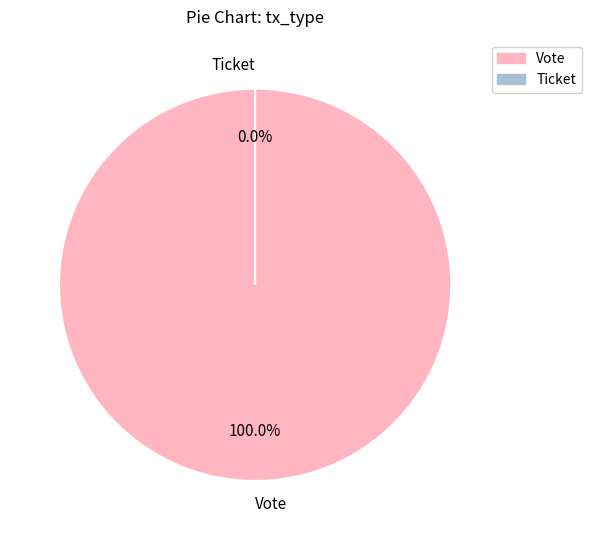

Is it true that Vote is 100% of the pie?

True